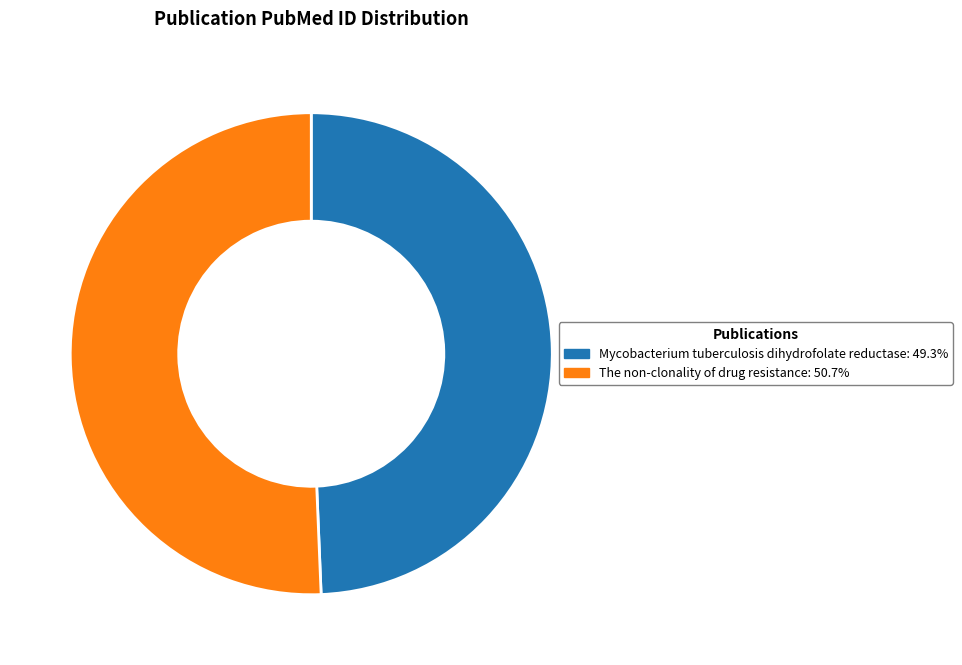

True or false: The non-clonality of drug resistance accounts for 62% of the total.

False